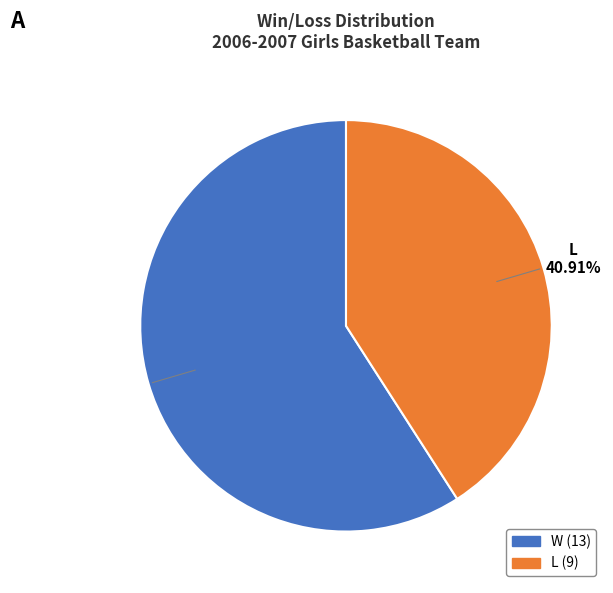

How many slices are in this pie chart?

2